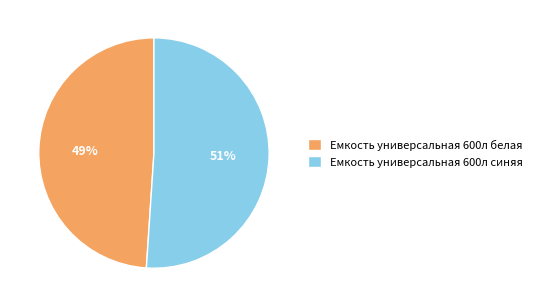

What percentage is the Емкость универсальная 600л синяя slice, to the nearest percent?

51%